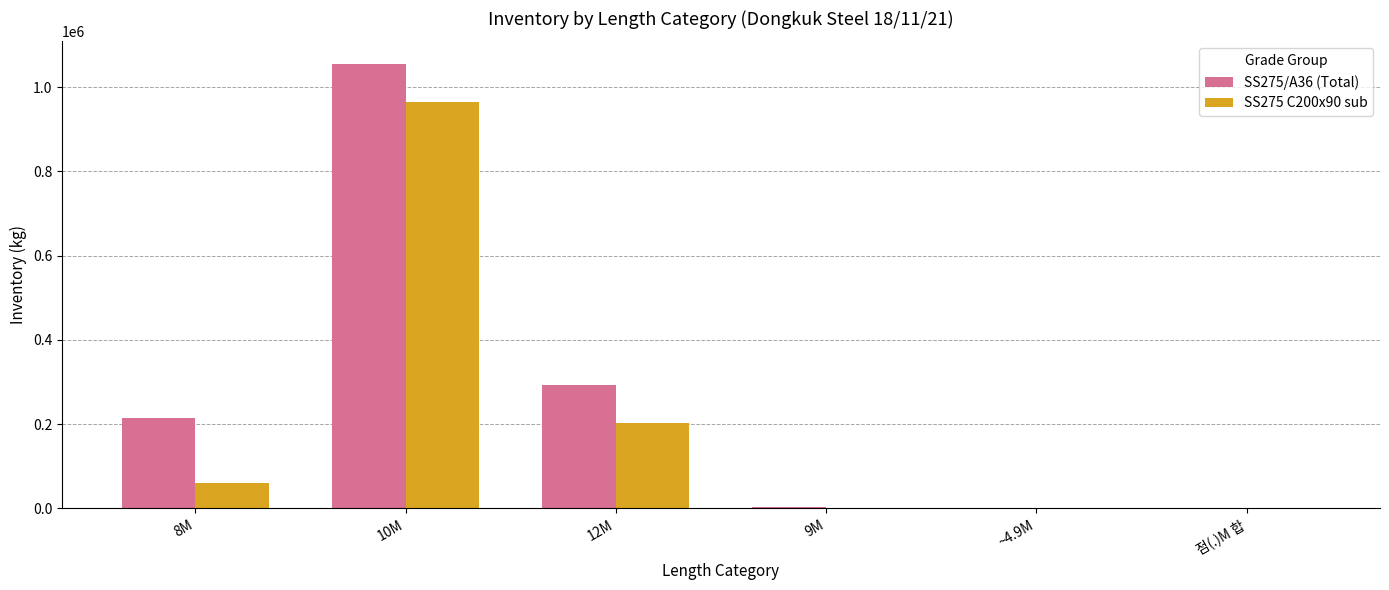

The SS275/A36 (Total) series shows 60409 at 12M. True or false?

False